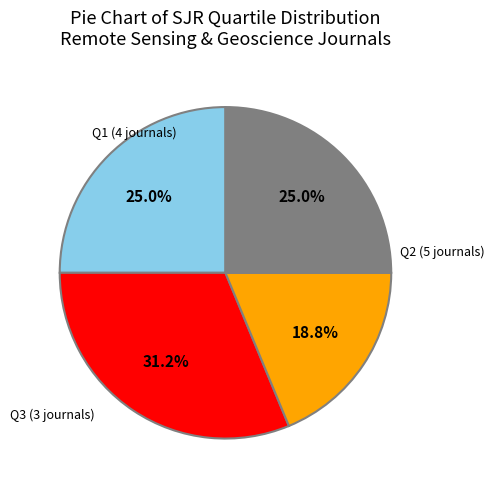

How many segments does this pie chart have?

4